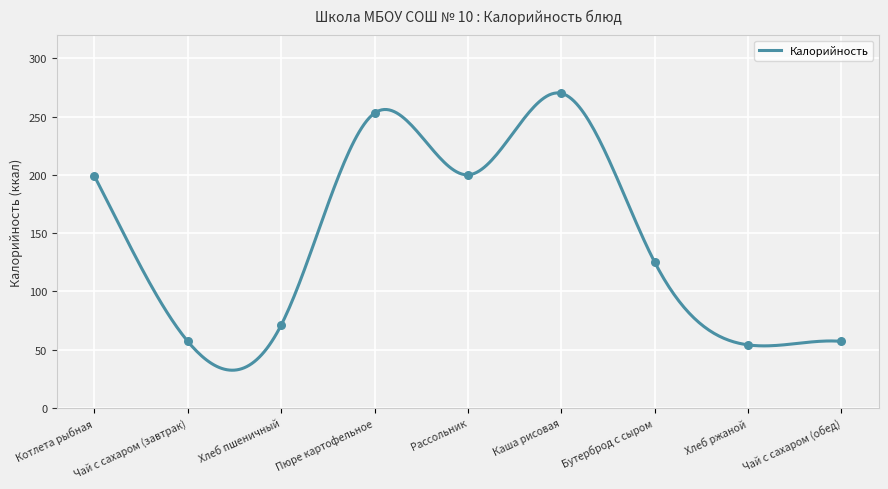

What is the change in value from Чай с сахаром (завтрак) to Пюре картофельное?

+196